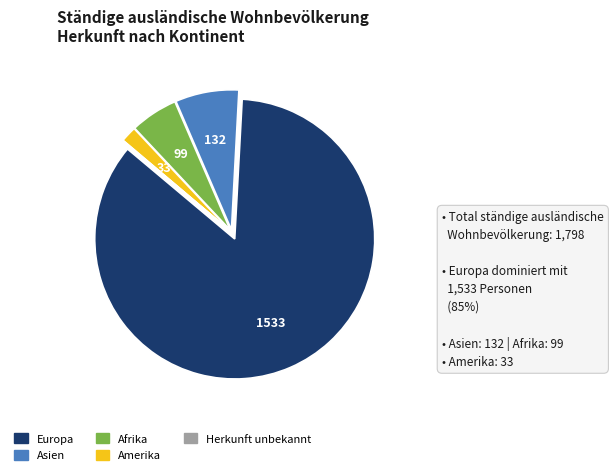

Is there any slice that represents more than half of the pie?

Yes